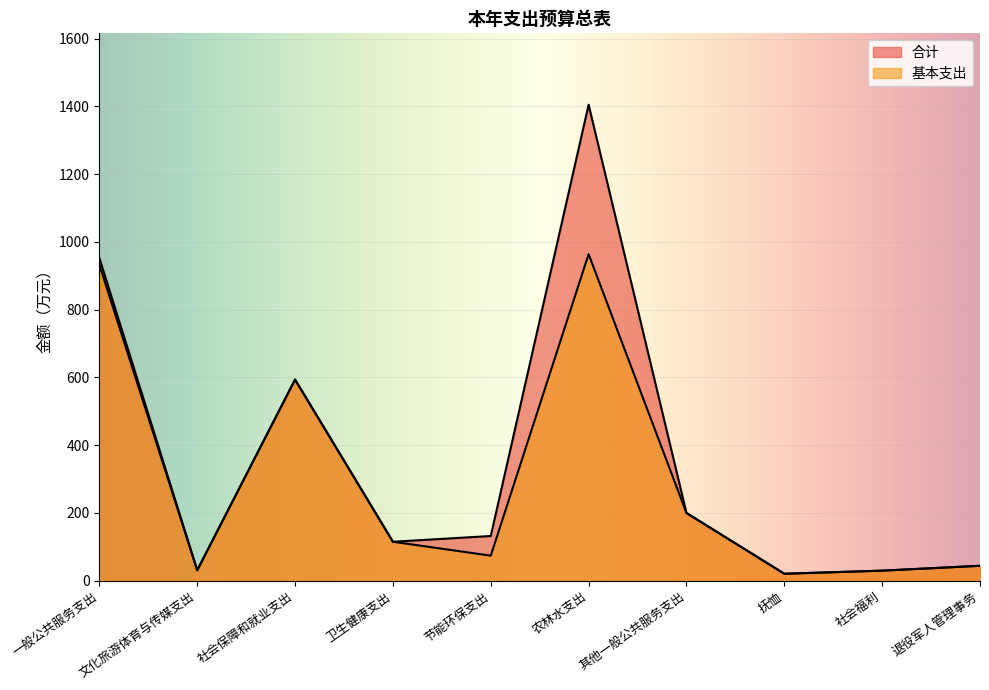

True or false: 基本支出 and 合计 cross at least once.

False